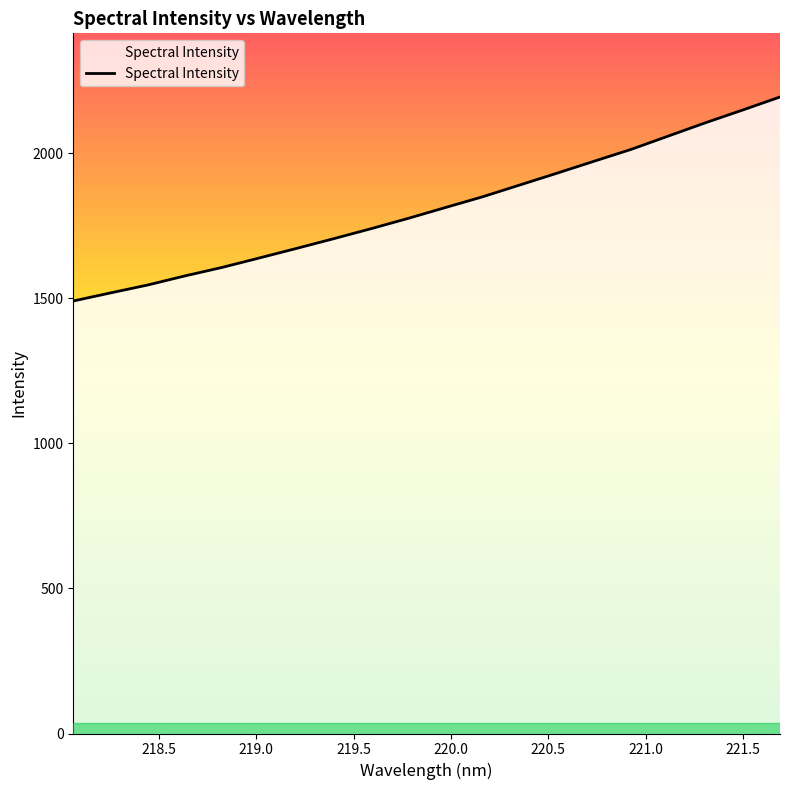

What is the minimum value shown in the chart?

1490.5